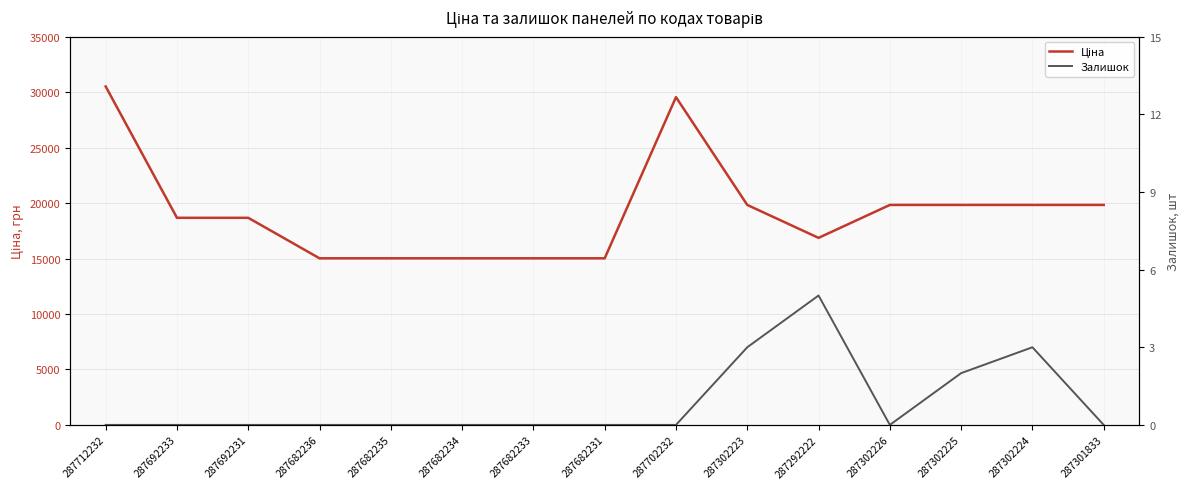

What is the maximum value shown in the chart?

30512.3